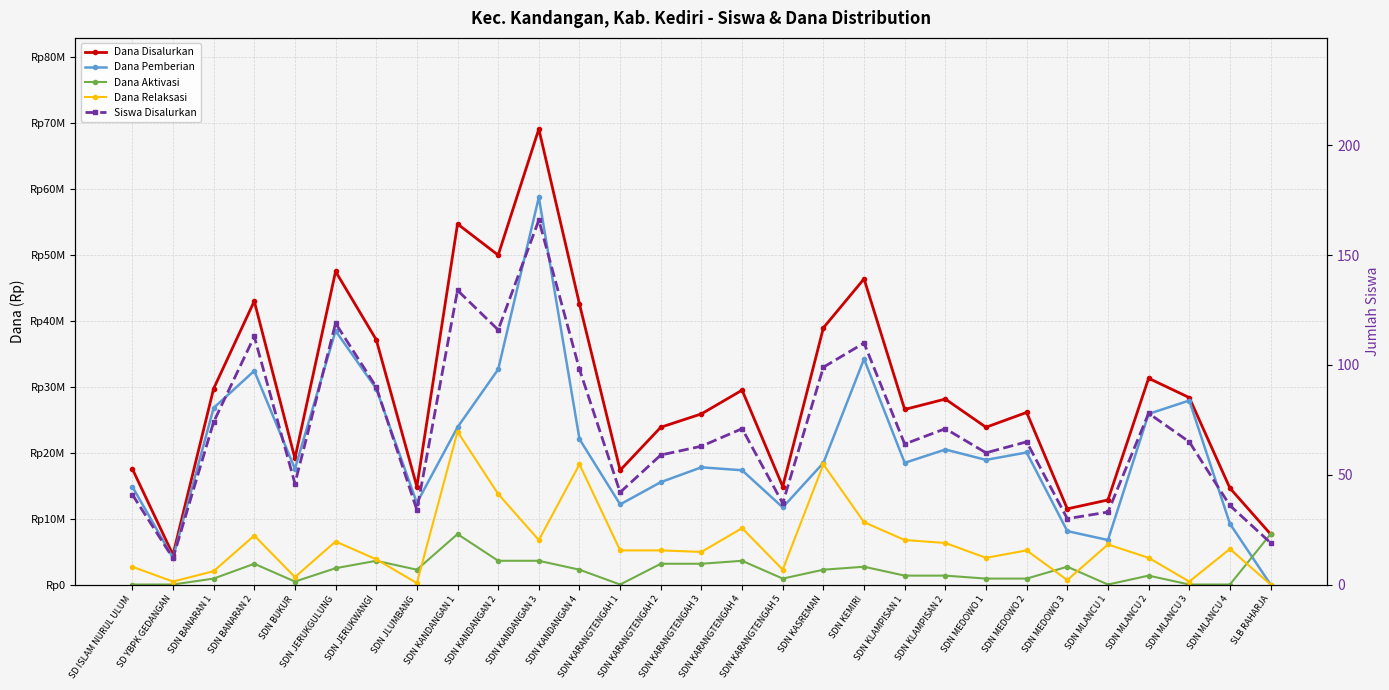

Where is the first local minimum for Dana Pemberian?

SD YBPK GEDANGAN